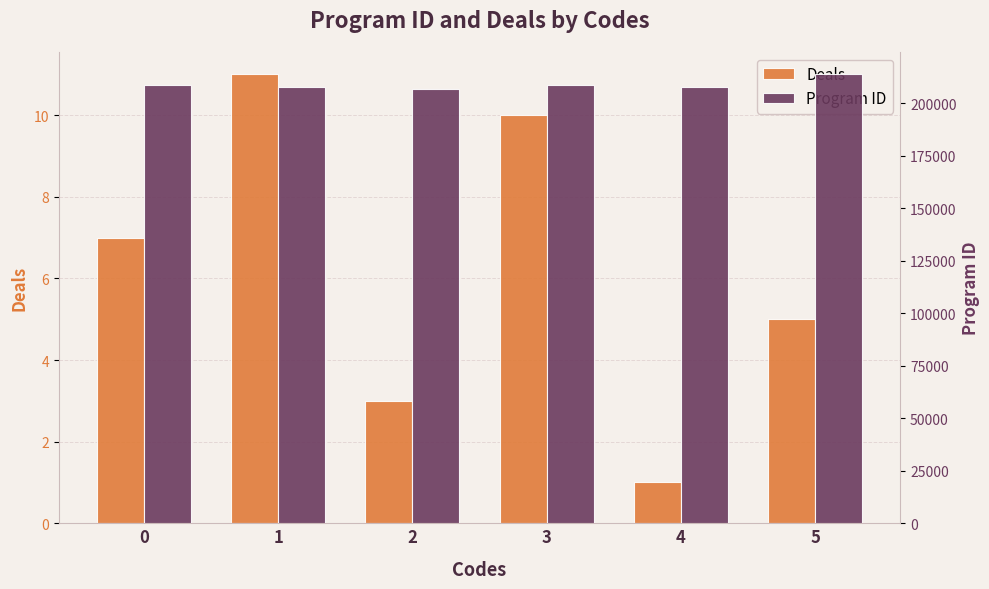

True or false: Program ID has a value of 351423 at 4.

False